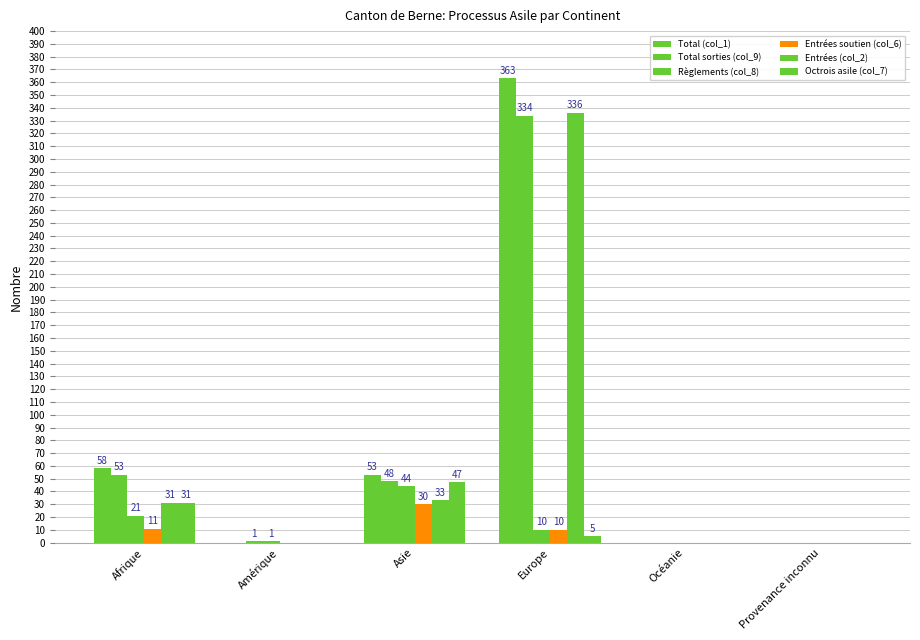

Rank the categories by Octrois asile (col_7) value from lowest to highest.

Amérique, Océanie, Provenance inconnu, Europe, Afrique, Asie